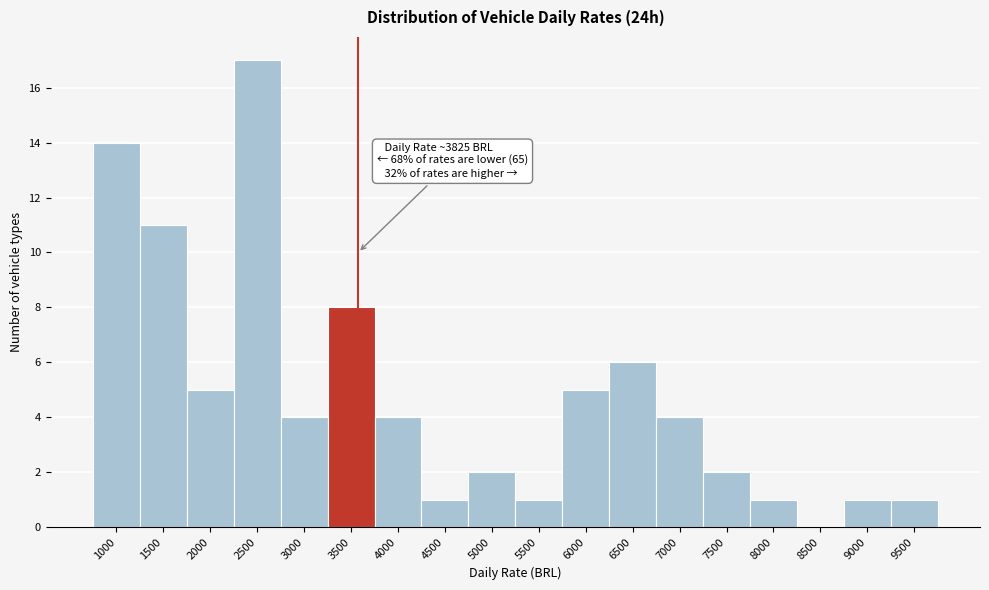

Reading left to right, what are all the values shown in this chart?

1000=14	1500=11	2000=5	2500=17	3000=4	3500=8	4000=4	4500=1	5000=2	5500=1	6000=5	6500=6	7000=4	7500=2	8000=1	8500=0	9000=1	9500=1